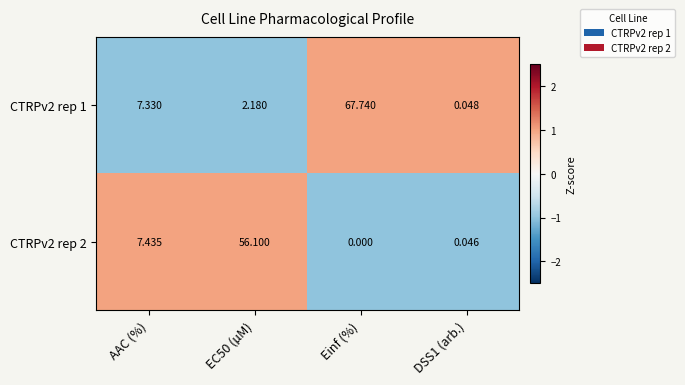

At which category does the chart reach its peak across all series?

Einf (%)